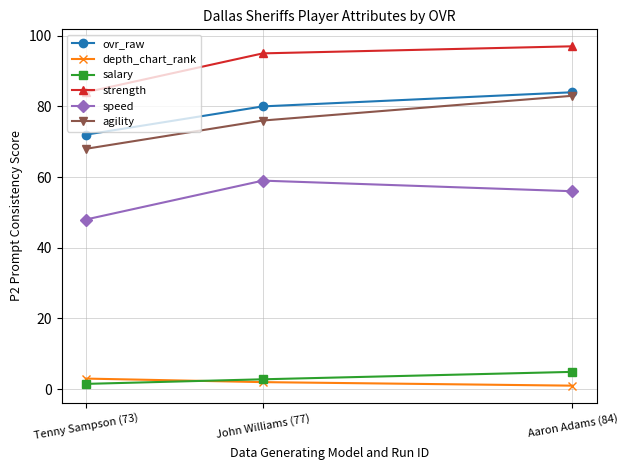

True or false: salary has a value of 1.7 at Aaron Adams (84).

False